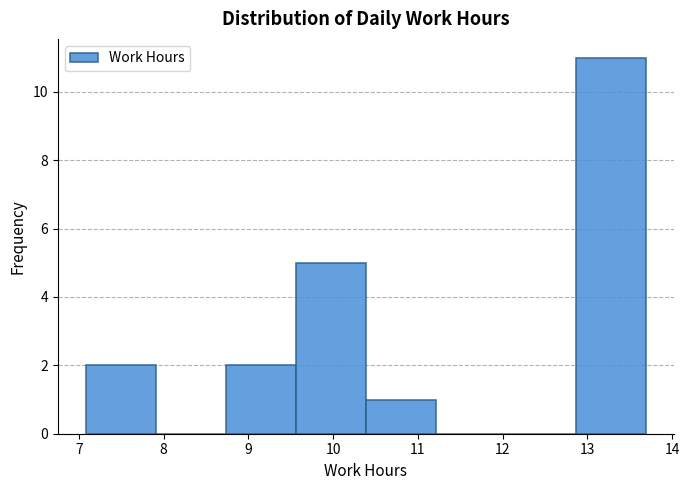

What is the height of the bar covering 10.4 to 11.2 on the x-axis? Neither the bar edges nor the heights are printed on the chart, so give them approximately, as read against the axes.

1